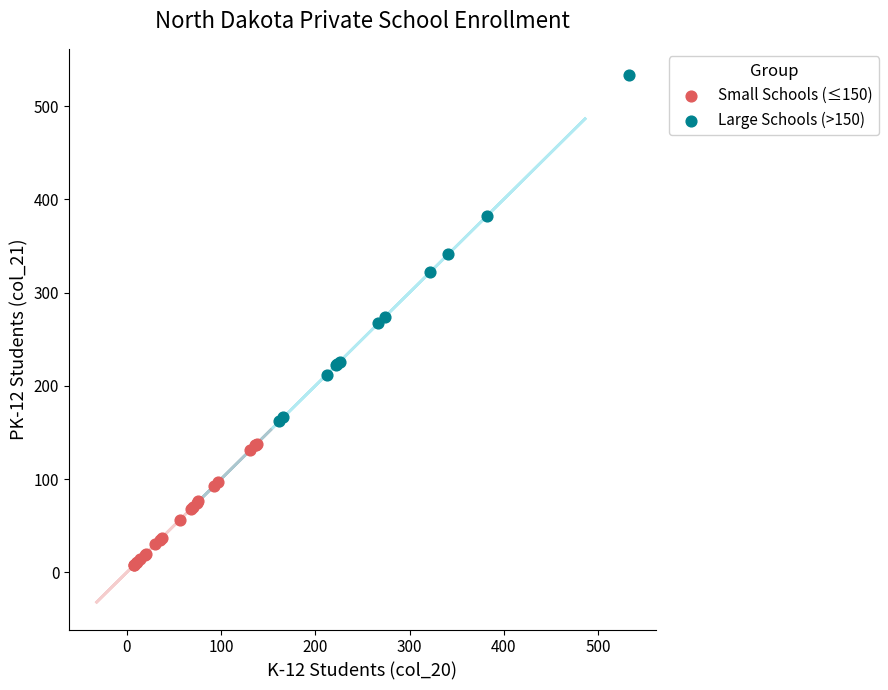

Which series has the widest spread of Y values?

Large Schools (>150)